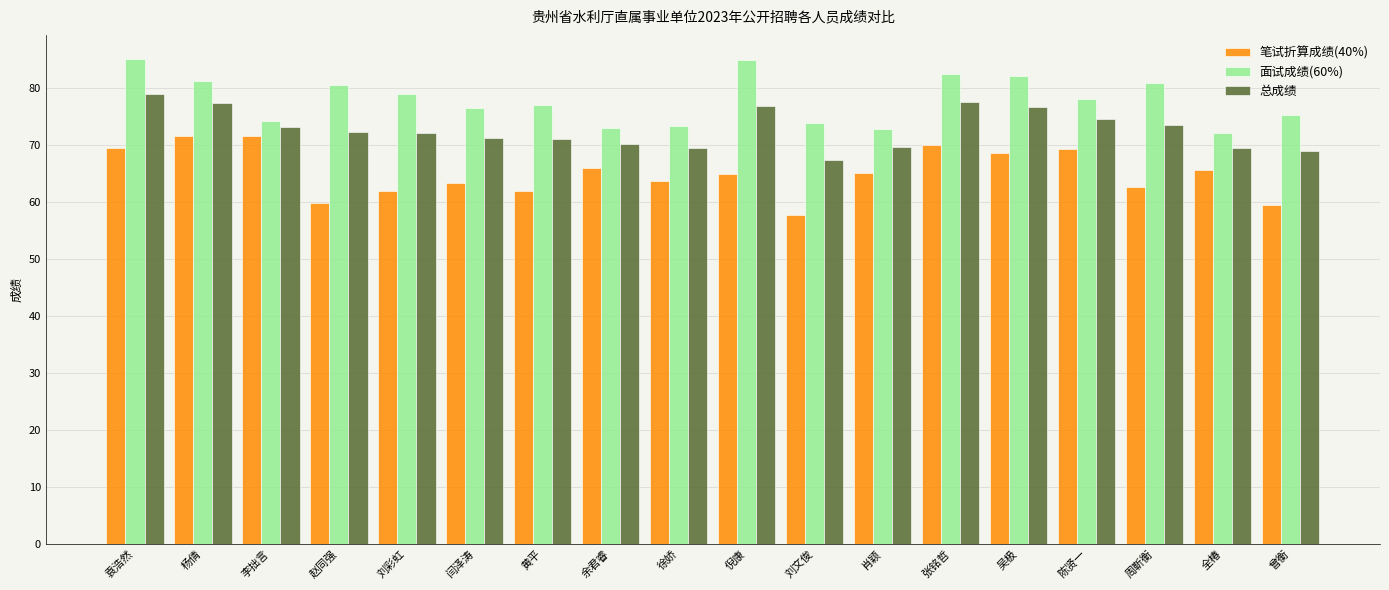

What is the difference between the maximum and minimum values in the 总成绩 series?

11.5